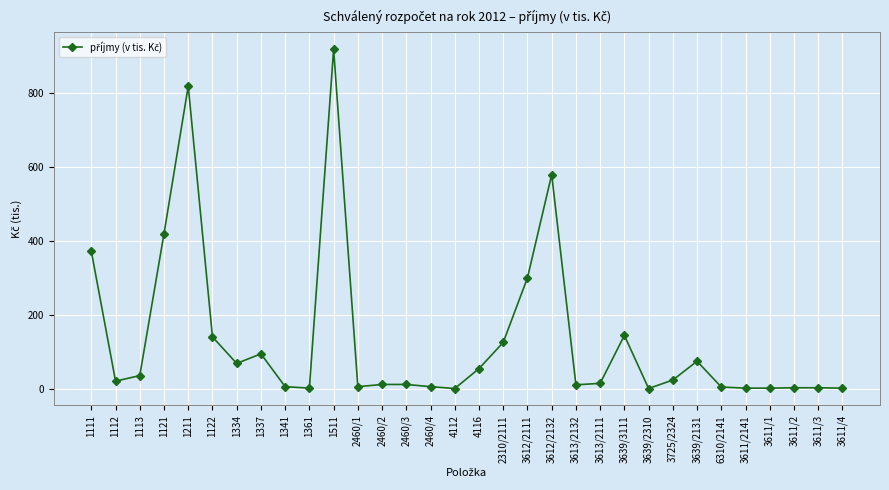

Which has a higher value, 2460/3 or 1121?

1121